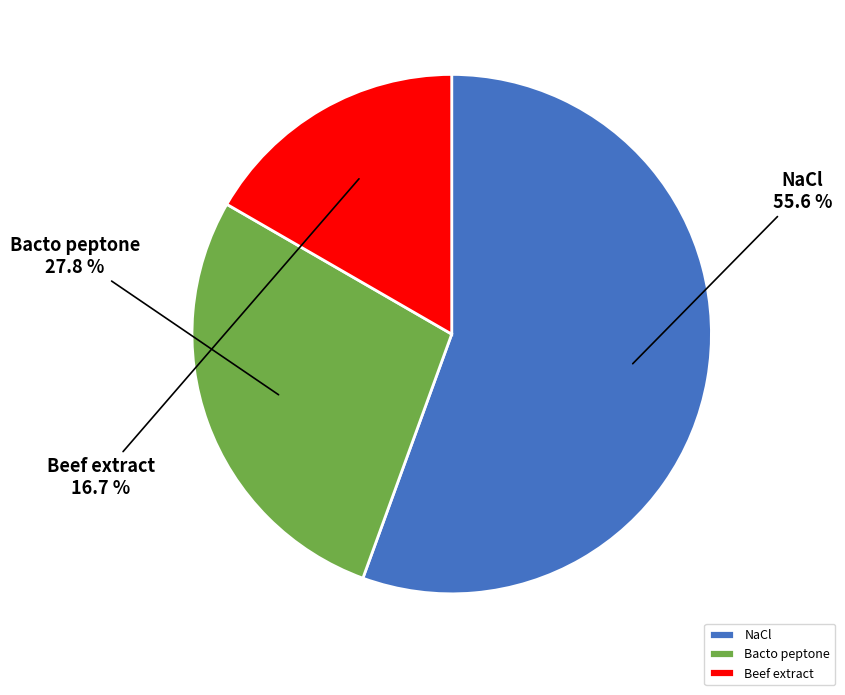

Which category accounts for the majority?

NaCl